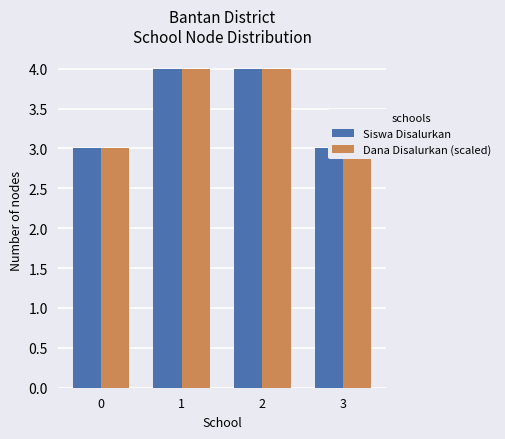

What is the sum of all Dana Disalurkan (scaled) values?

14